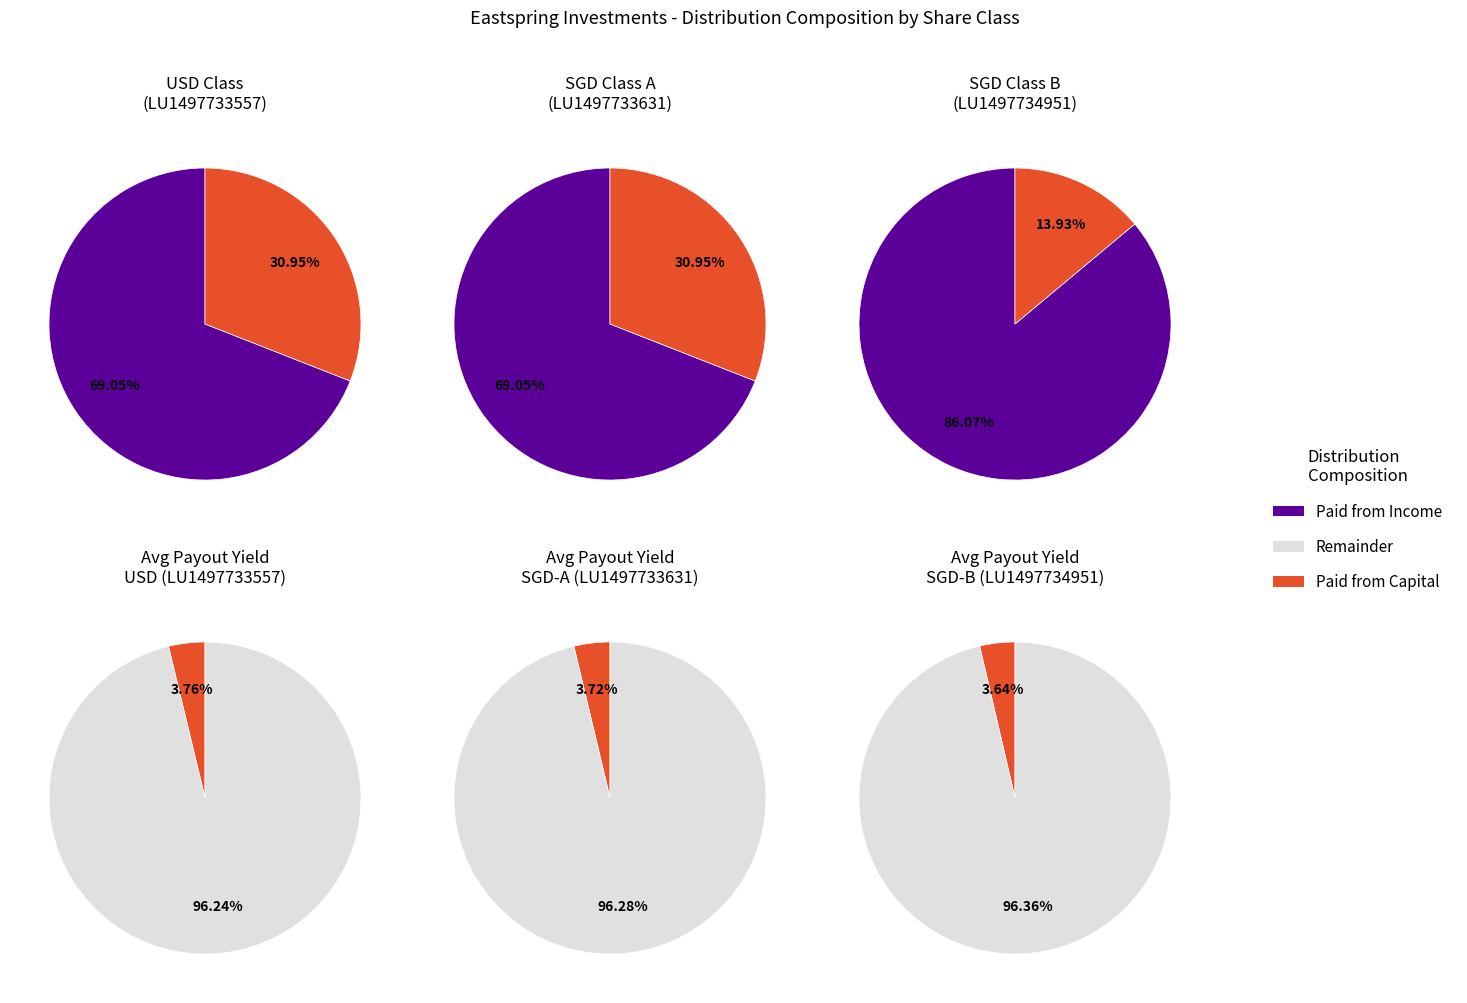

Do Proportion paid out of capital and Proportion paid out of distributed income together represent more than half of the pie?

Yes